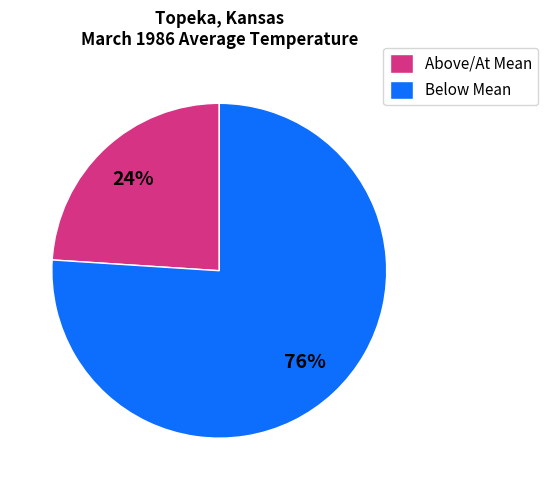

Which has a higher value, Below Mean or Above/At Mean?

Below Mean